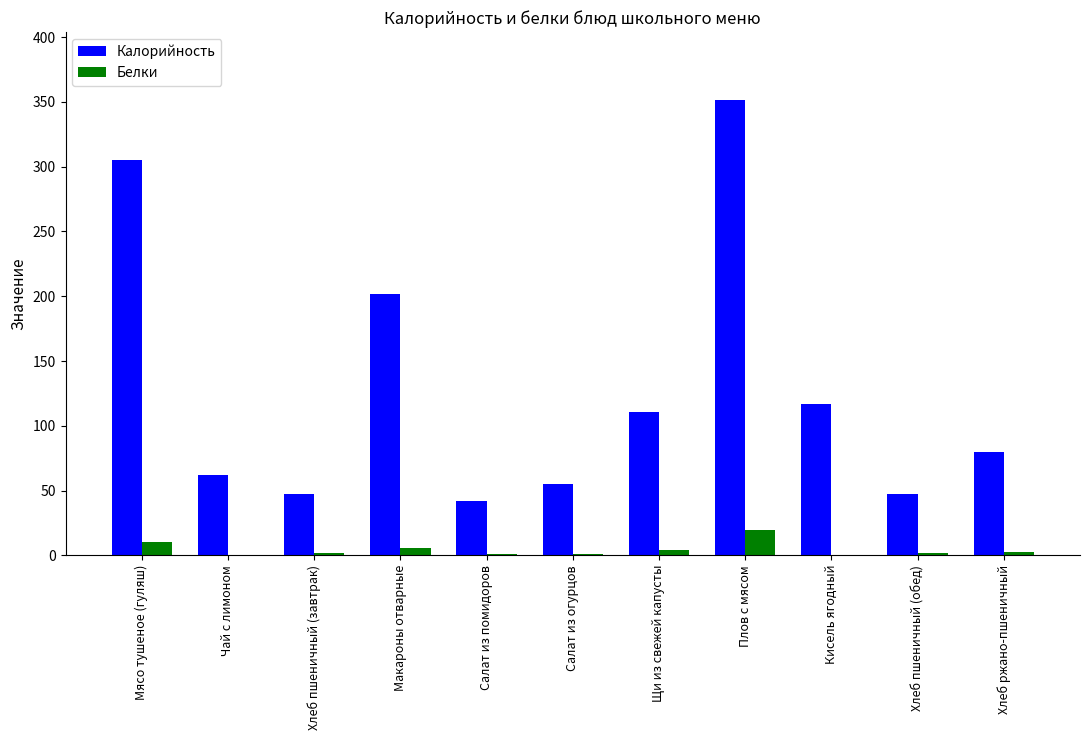

What is the sum of all Белки values?

47.9